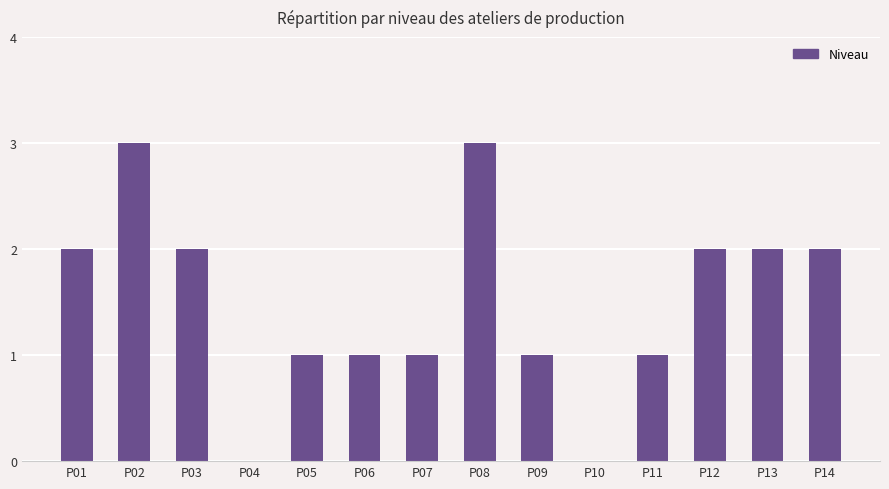

The chart shows a value of 2 at P14. True or false?

True